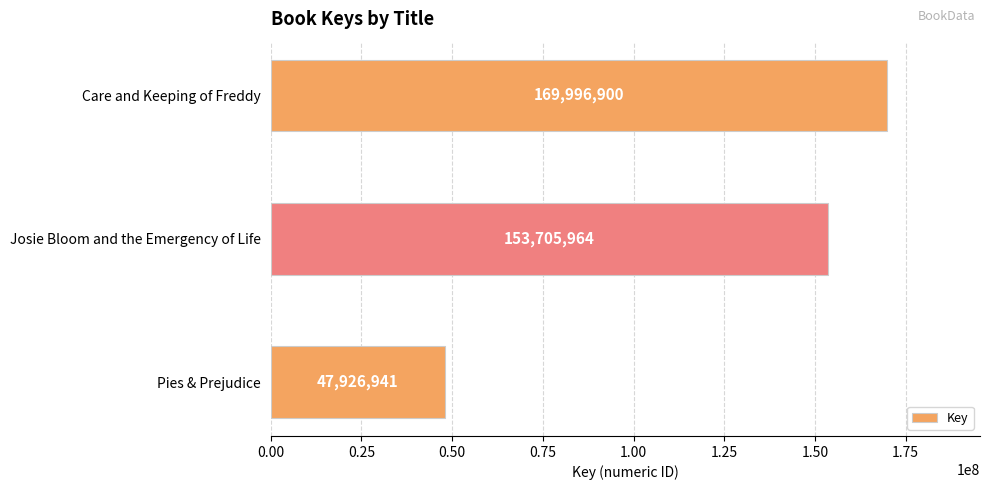

The chart shows a value of 47926941 at Pies & Prejudice. True or false?

True